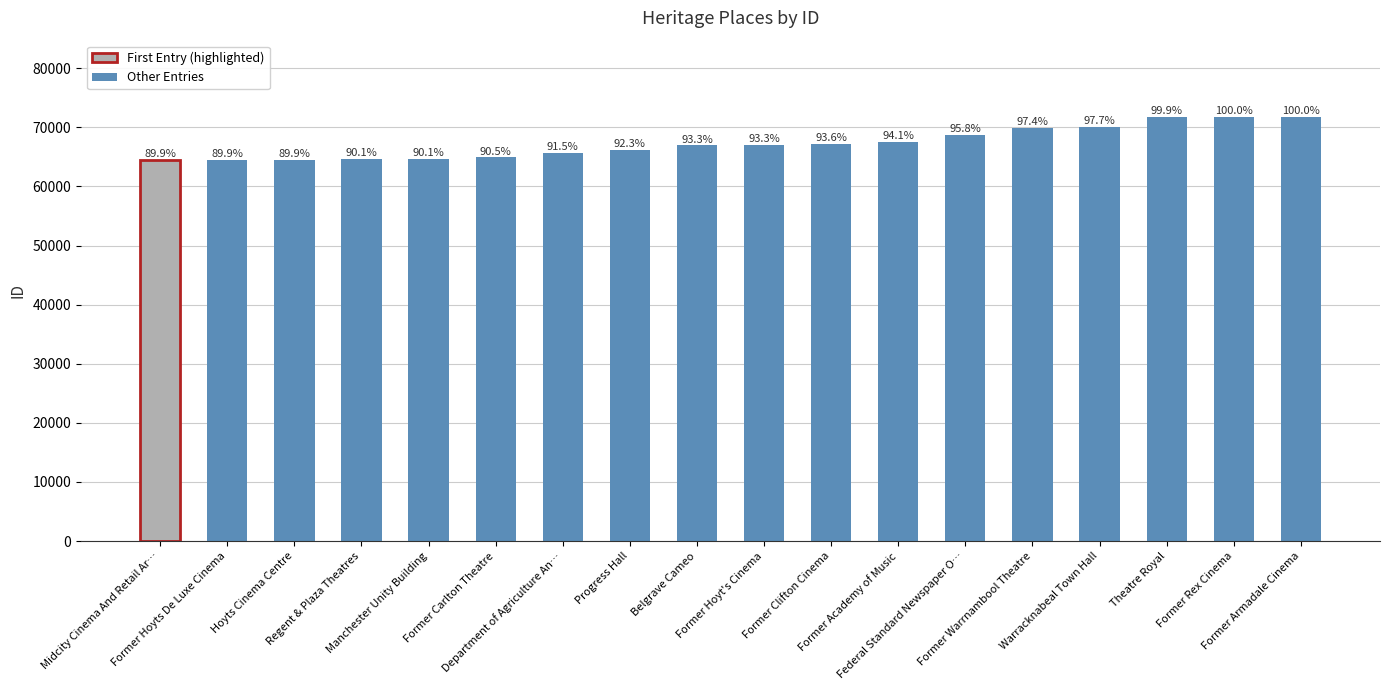

What position from the left is Former Warrnambool Theatre?

14